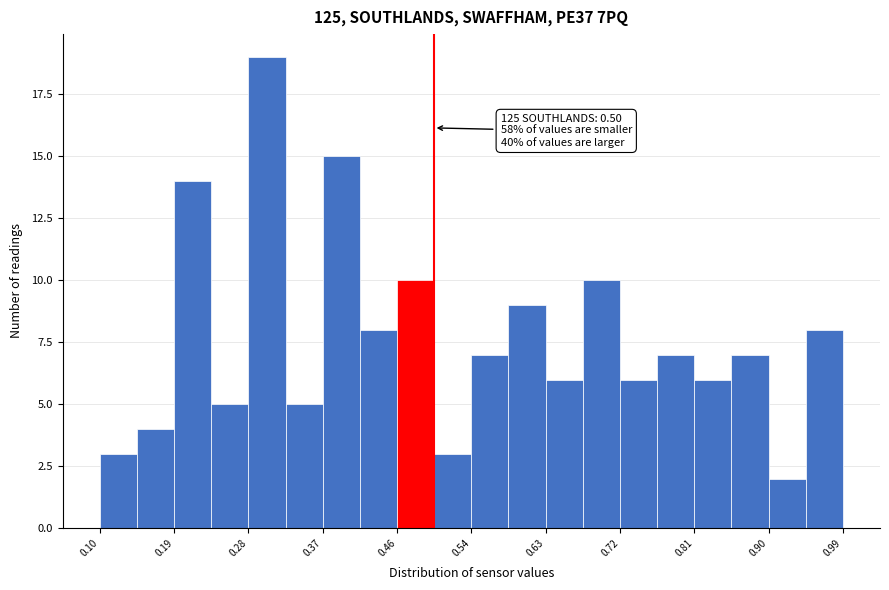

Which range on the x-axis has the tallest bar?

0.28 to 0.32